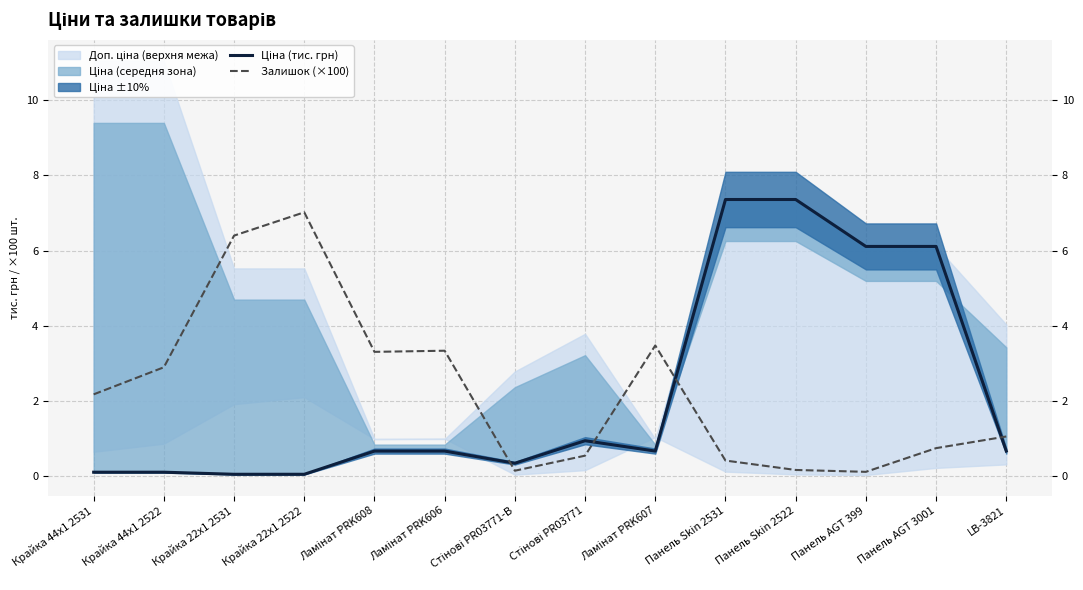

What is the highest value of the Ціна (тис. грн) series?

7.4